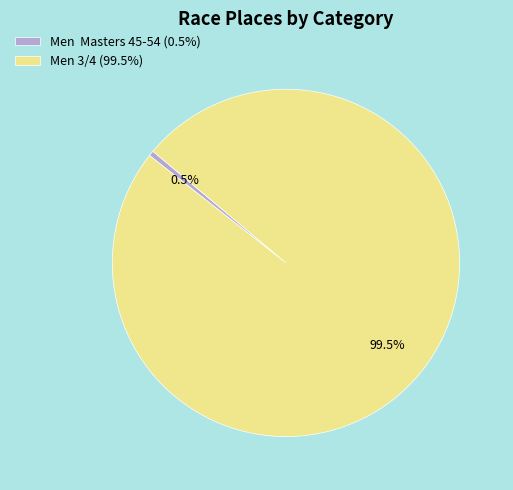

How much of the chart is everything except Men Masters 45-54 (0.5%)?

99.5%